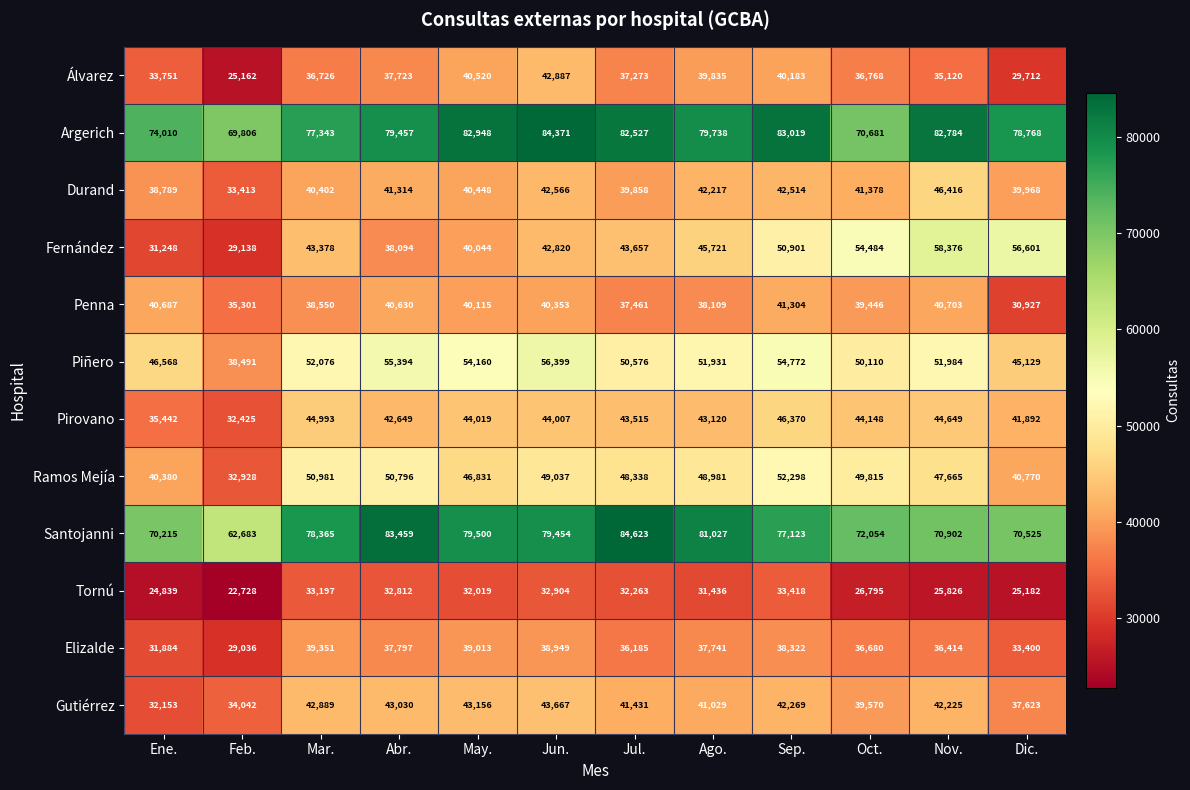

What is the total value across all series at Feb.?

445153